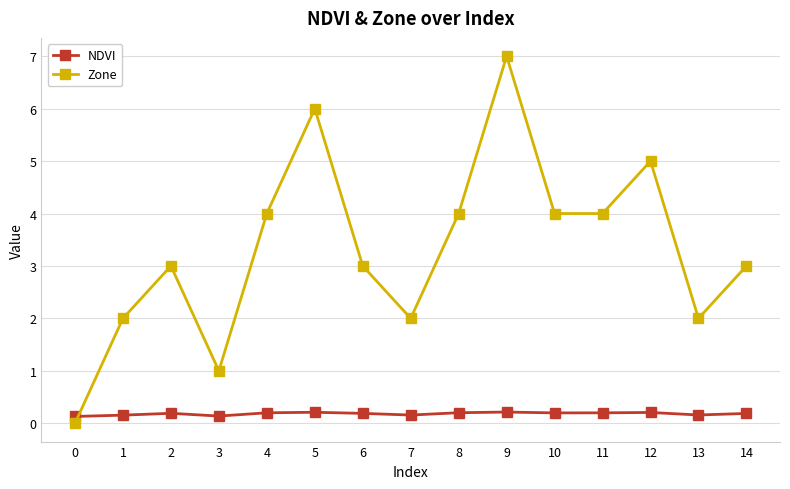

Between which two adjacent categories do Zone and NDVI first intersect?

0 and 1